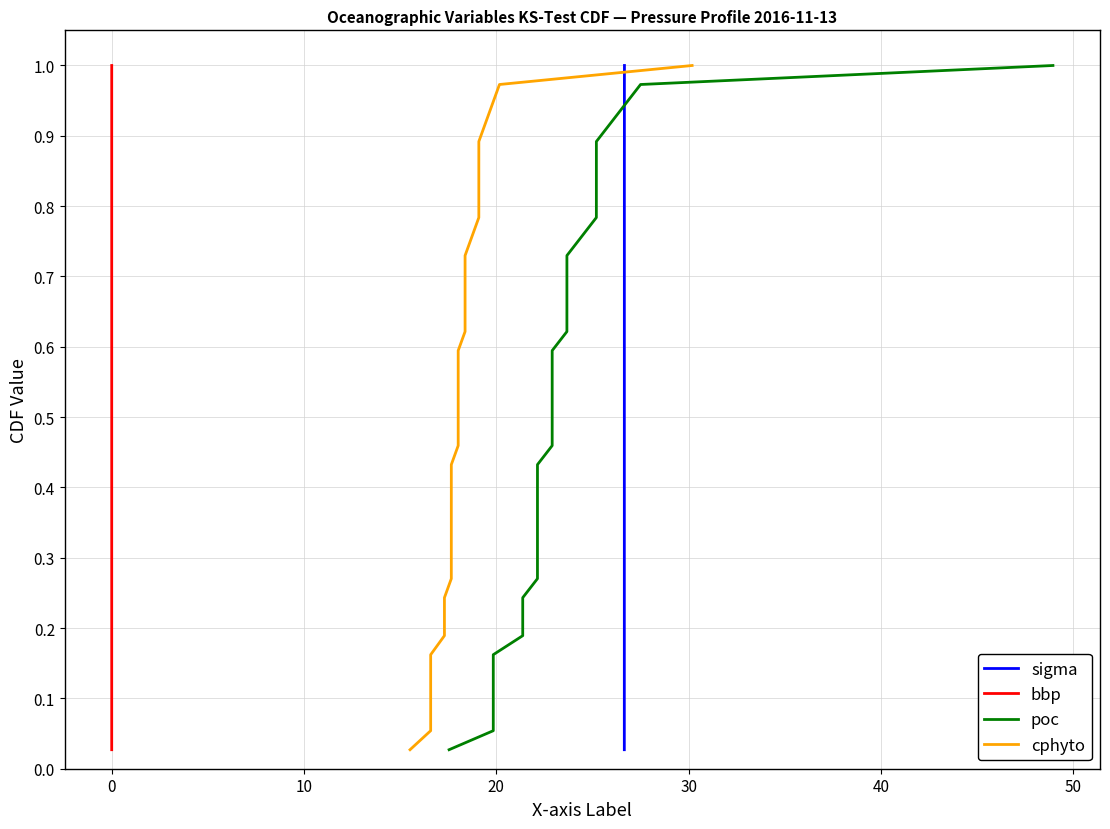

What are all the series names shown in the legend?

sigma, bbp, poc, cphyto